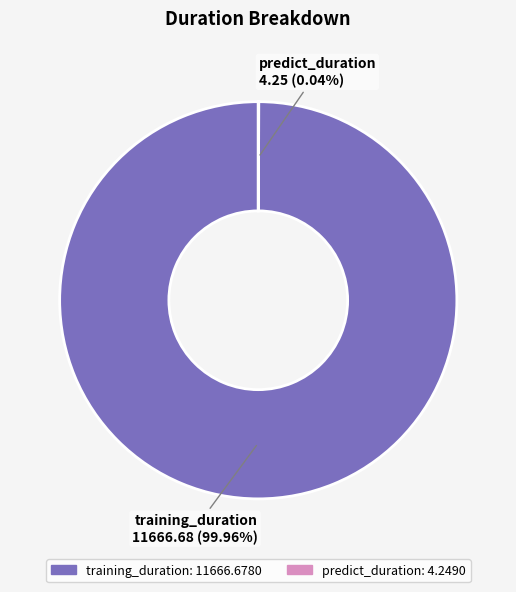

Is there any slice that represents more than half of the pie?

Yes